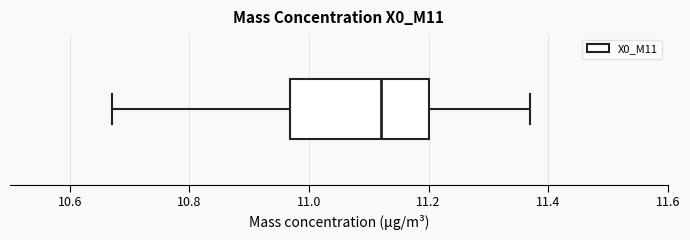

Read this box plot against the x-axis: the position of the median line, the range covered by the box, and the ends of both whiskers. The values are not printed on the chart, so give them approximately, as read against the axis.

median 11.12, box 10.96 to 11.20, whiskers 10.68 to 11.38